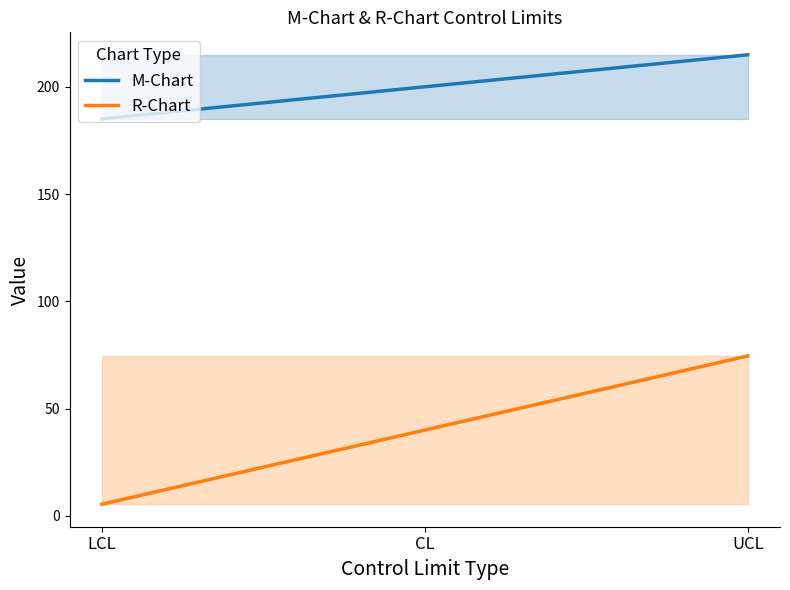

What are all the series names shown in the legend?

M-Chart, R-Chart